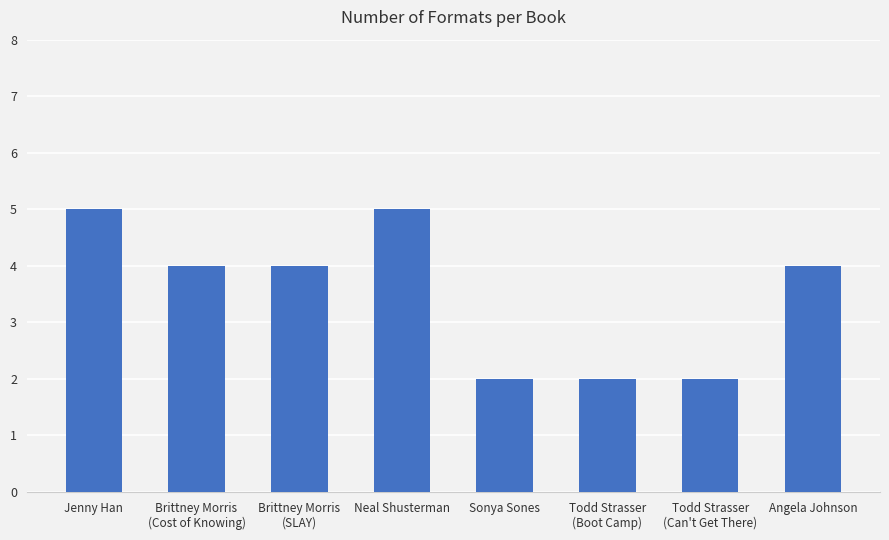

What is the sum of all values?

28